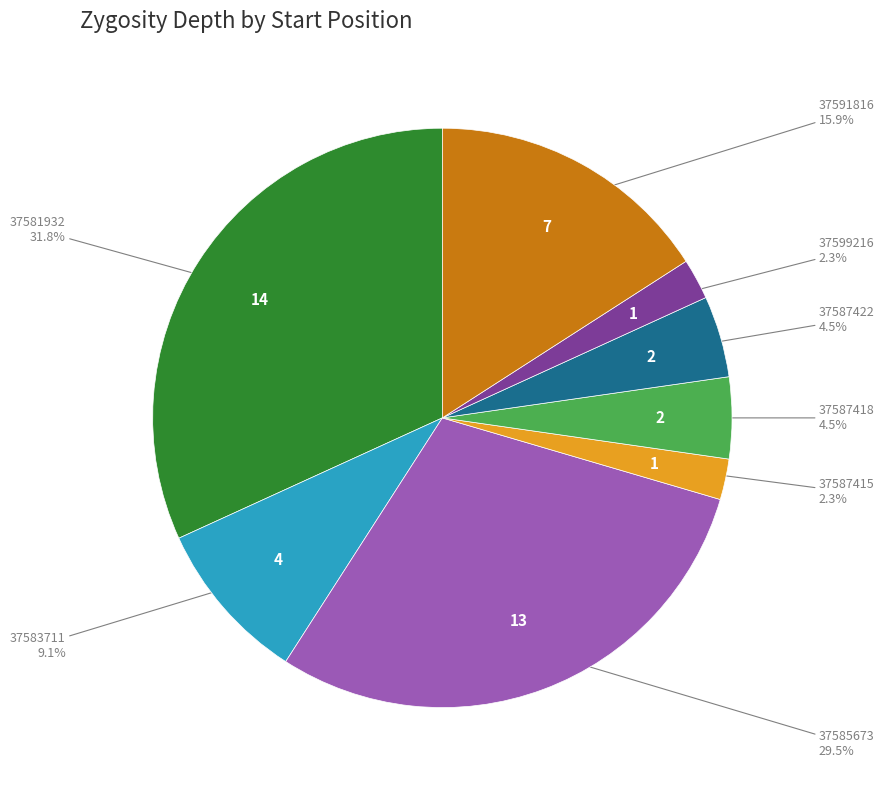

Does any single category account for the majority?

No